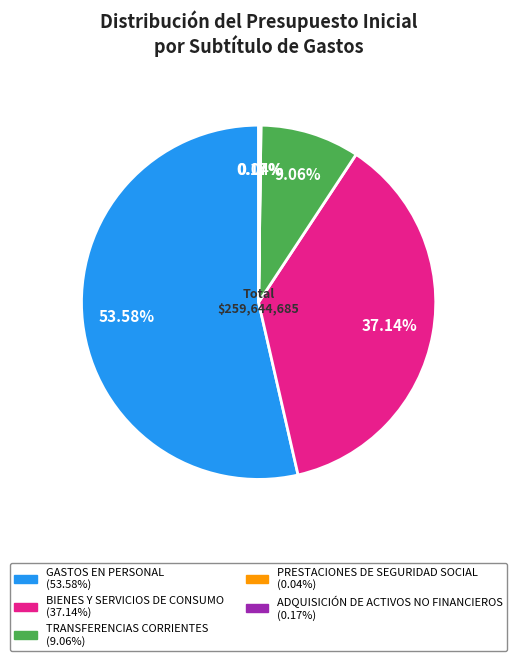

Which category has the biggest portion of the pie?

GASTOS EN PERSONAL